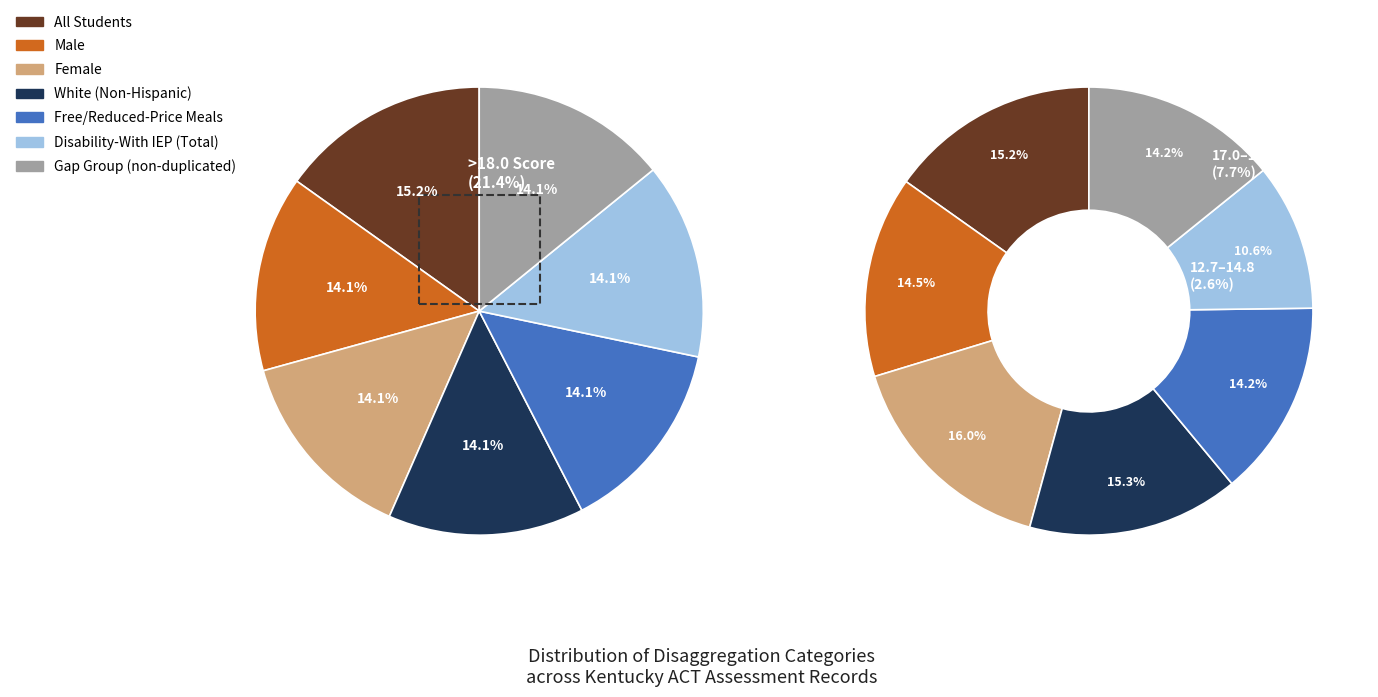

To the nearest percent, what percentage of the pie is Free/Reduced-Price Meals?

14%